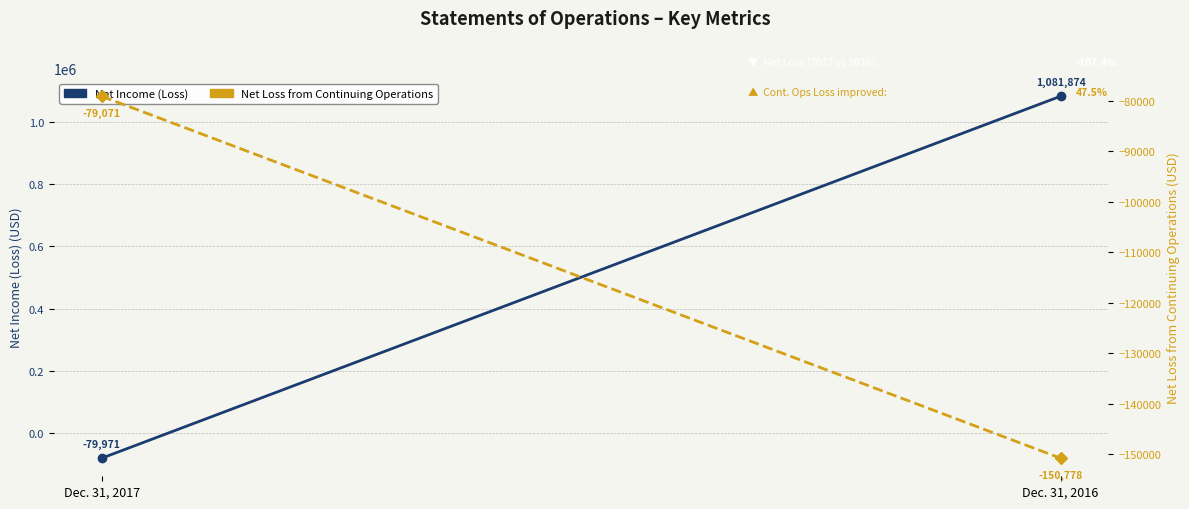

Reading left to right, what are all the values shown in this chart?

Net Income (Loss): -79971	1081874
Net Loss from Continuing Operations: -79071	-150778